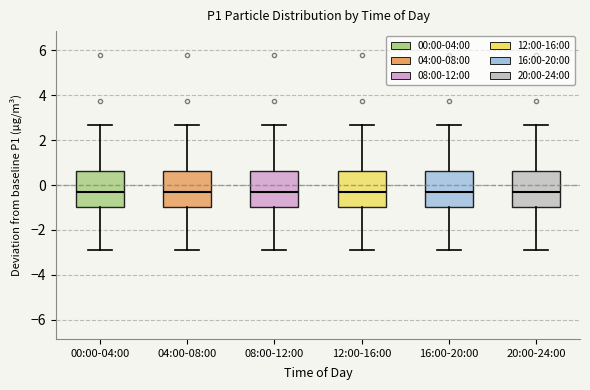

Where does the median line of the box for 04:00-08:00 sit on the y-axis? The values are not printed on the chart, so give them approximately, as read against the axis.

-0.2